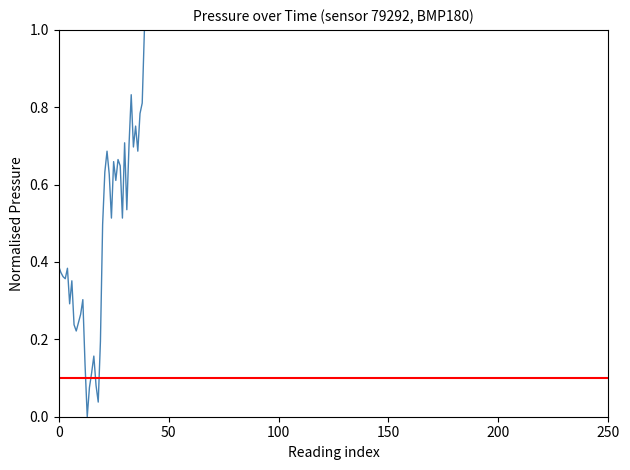

What is the difference between the values at 18 and 100?

0.3